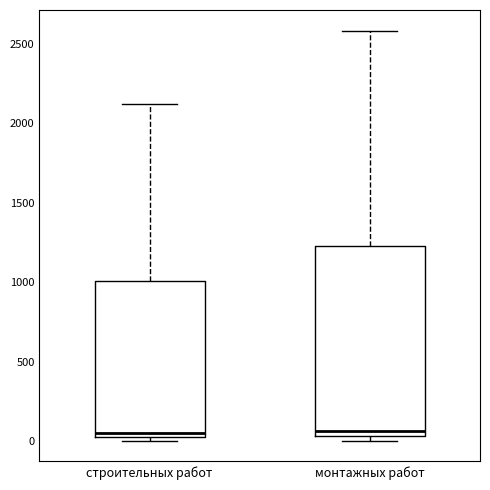

Reading left to right, read every box against the y-axis: the position of its median line, the range the box covers, and the ends of its whiskers. The values are not printed on the chart, so give them approximately, as read against the axis.

строительных работ: median 50 (just above the box's lower edge), box 50 to 1000, whiskers 0 to 2100
монтажных работ: median 50 (just above the box's lower edge), box 50 to 1250, whiskers 0 to 2600